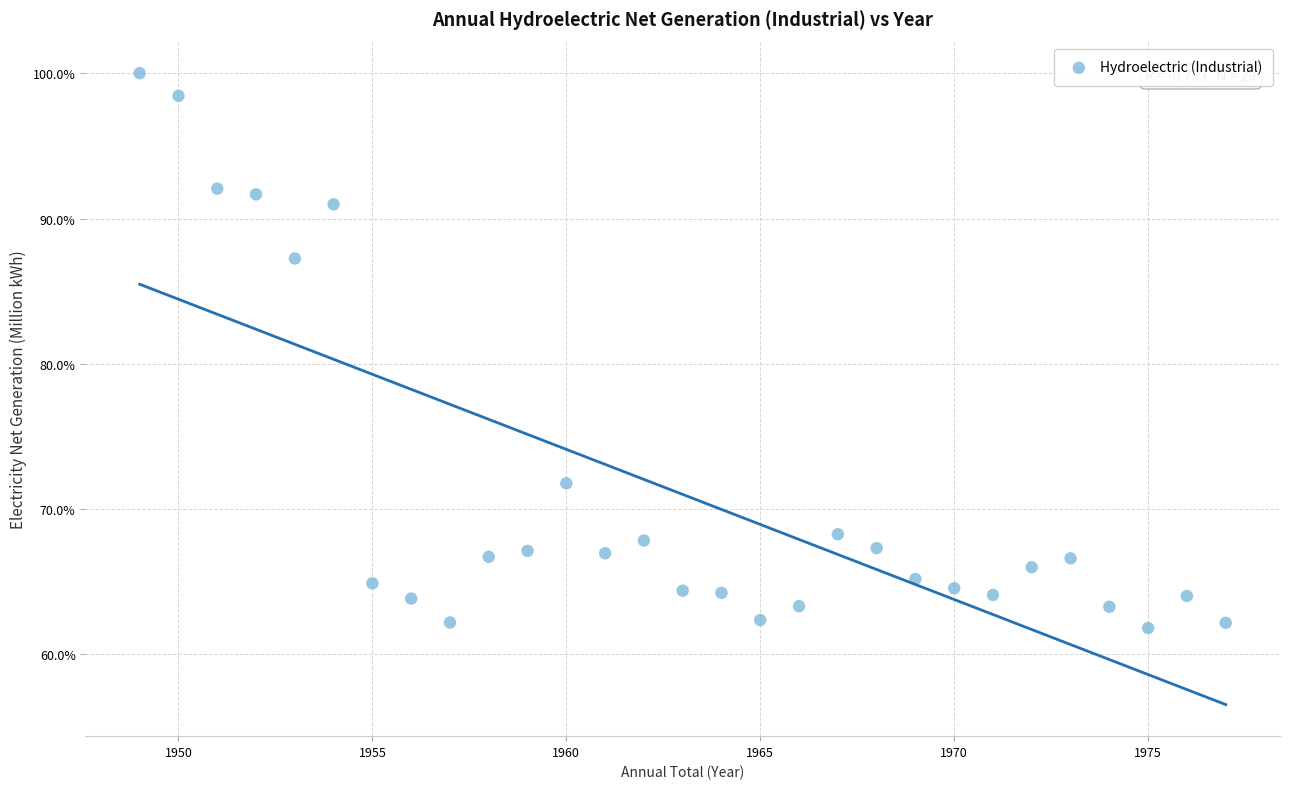

What Y value in the scatter plot is closest to 80?

87.2